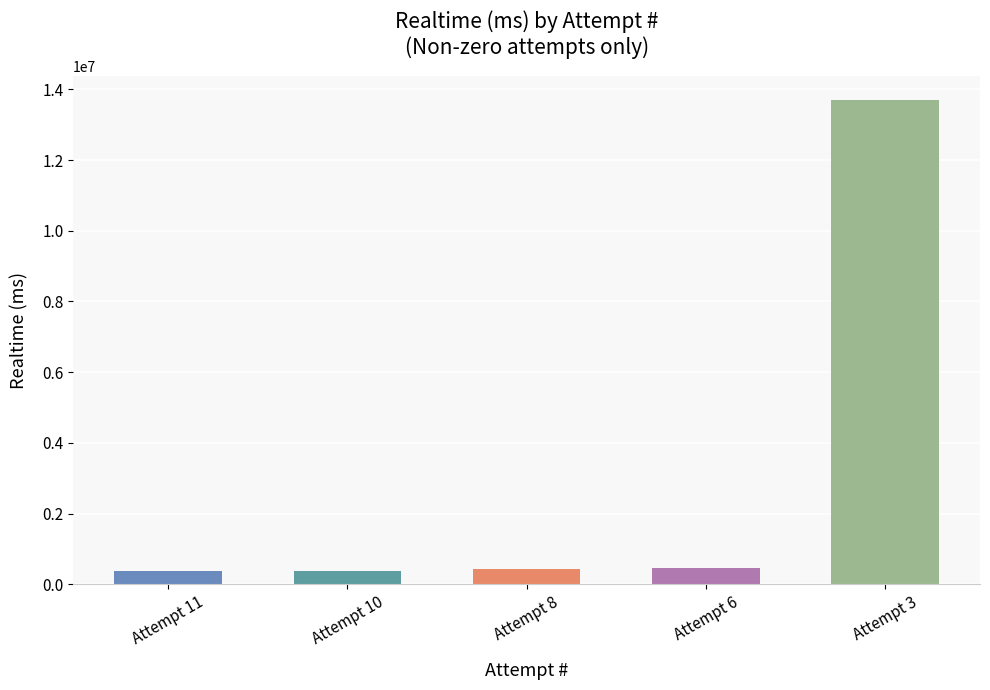

Between Attempt 11 and Attempt 3, which is larger?

Attempt 3